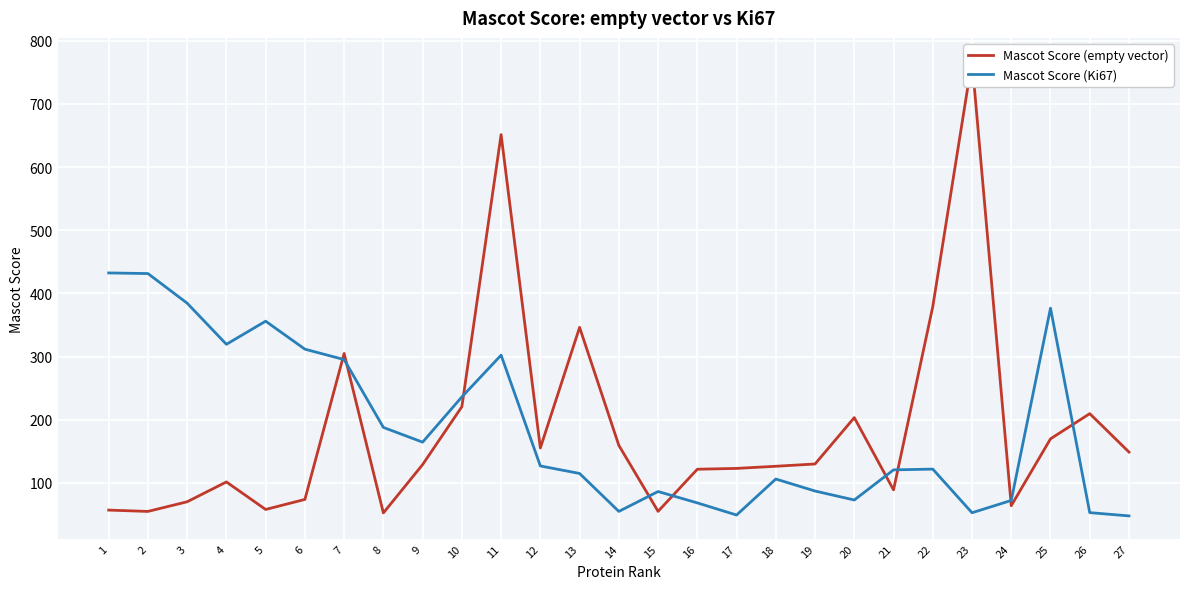

List the series in order of their overall mean, lowest first.

Mascot Score (empty vector), Mascot Score (Ki67)